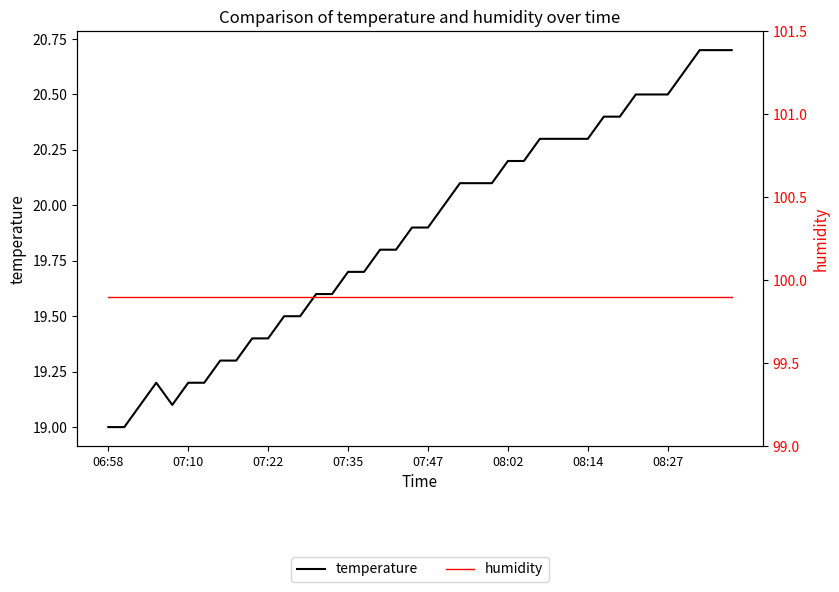

What is the total value across all series at 8?

119.2